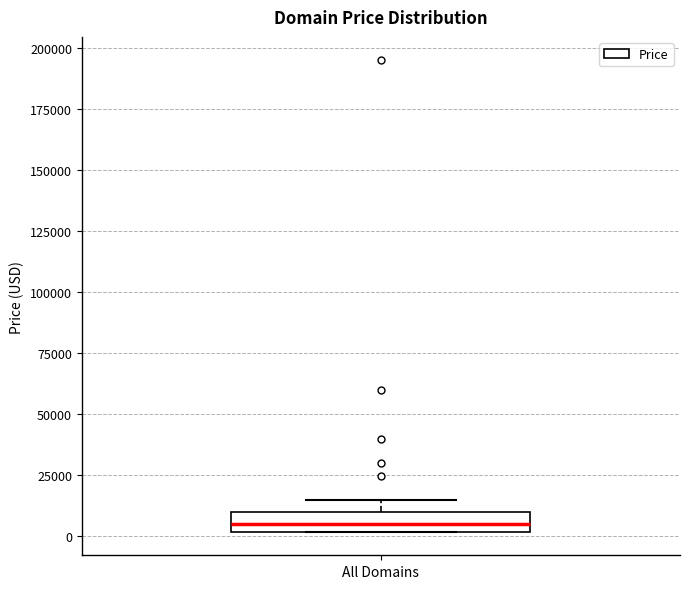

Transcribe this box plot: give where the median line is, the range the box spans, and where the two whiskers end, as read against the y-axis. The values are not printed on the chart, so give them approximately, as read against the axis.

median 5000, box 0 to 10000, whiskers 0 to 15000